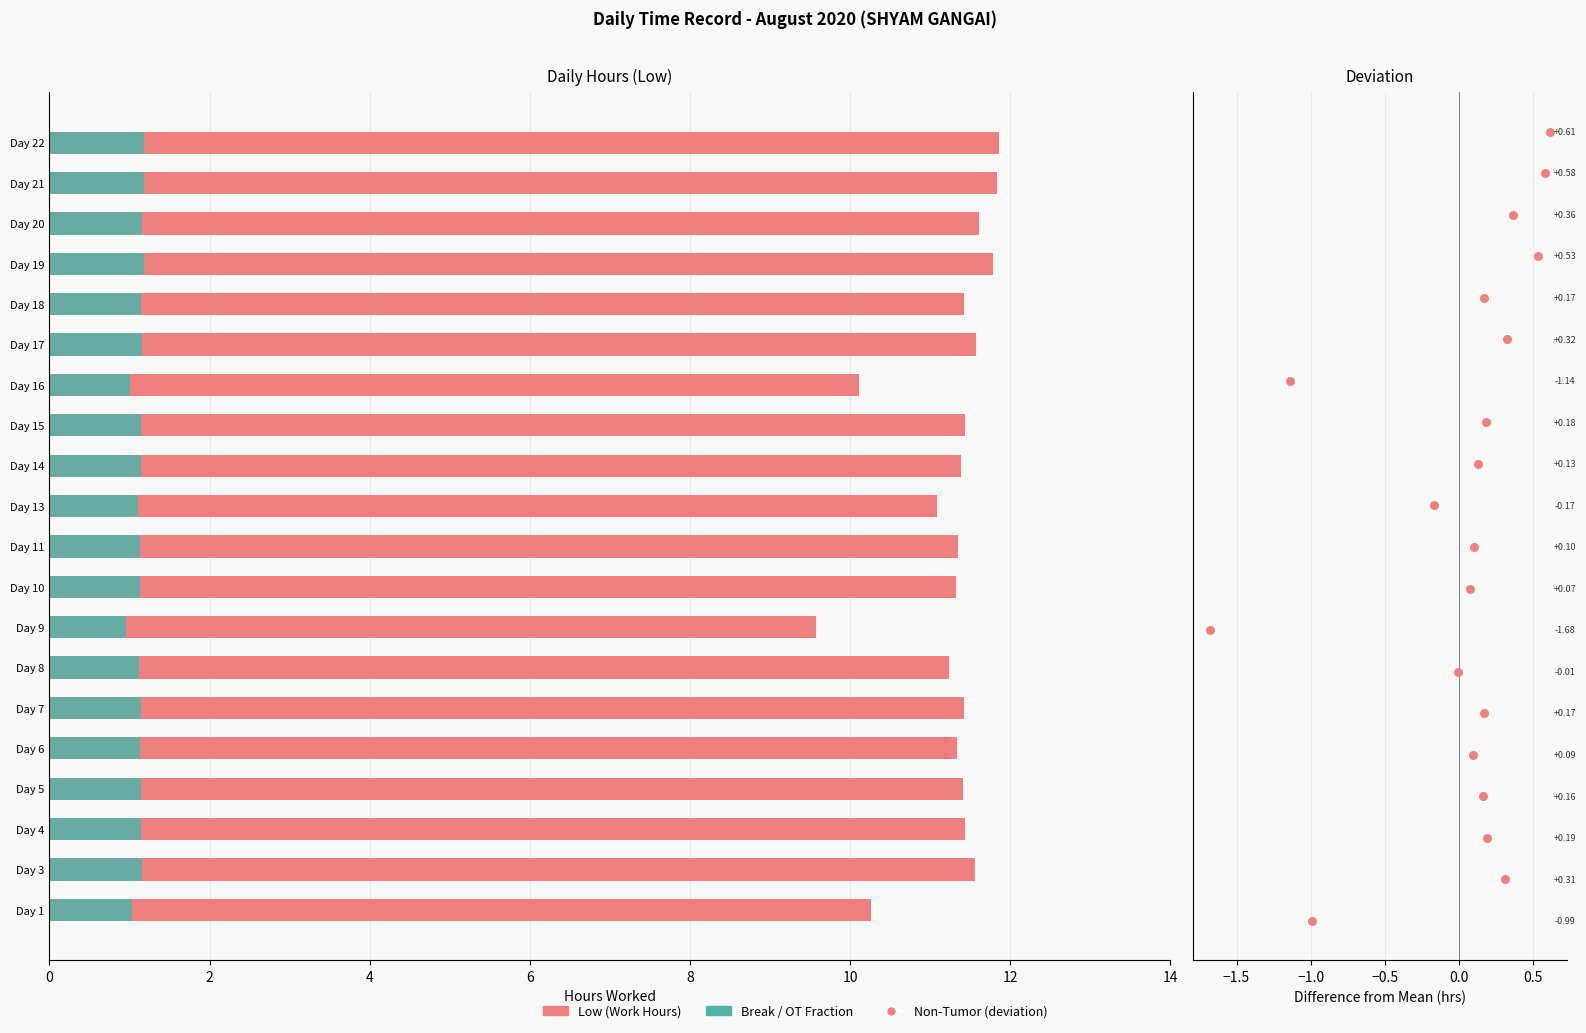

At how many categories does at least one series exceed 2?

20